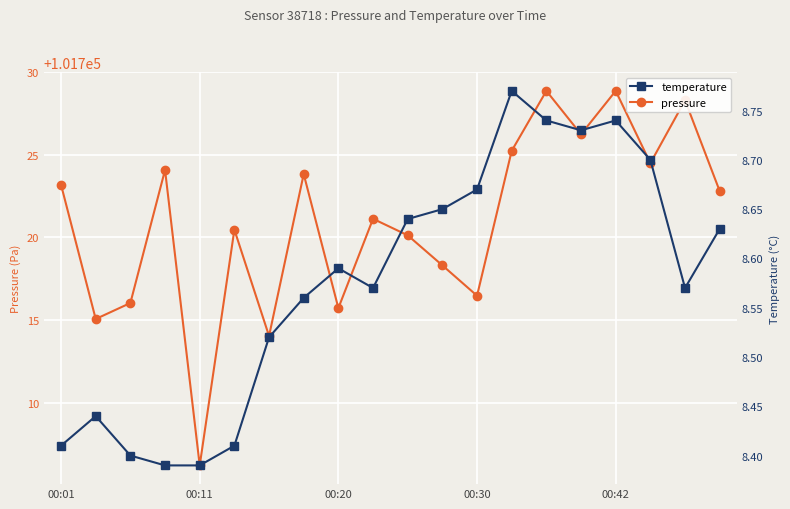

True or false: pressure has a value of 101722.8 at 19.

True